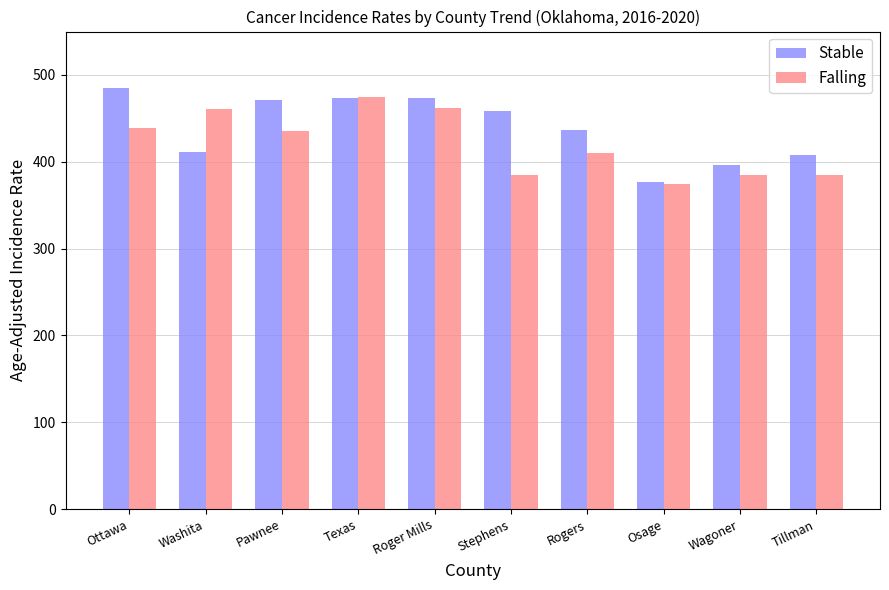

The value of Stable at Wagoner is 80.9. True or false?

False